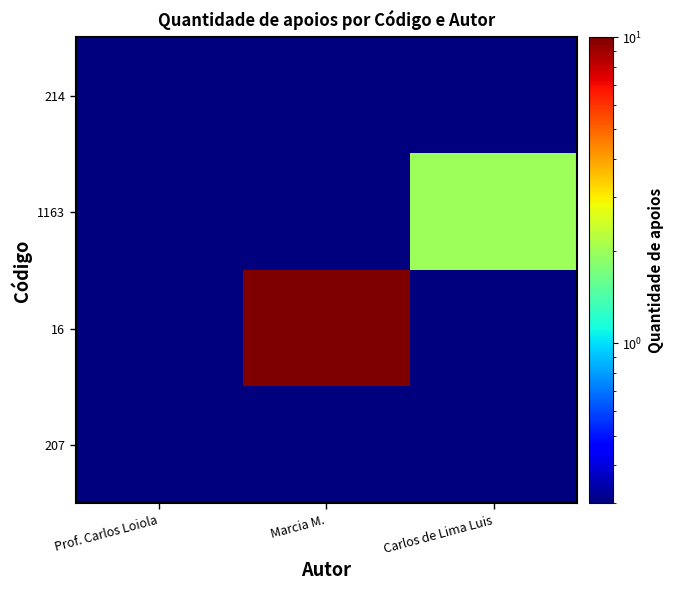

Between Carlos de Lima Luis and Marcia M., which is larger?

Carlos de Lima Luis